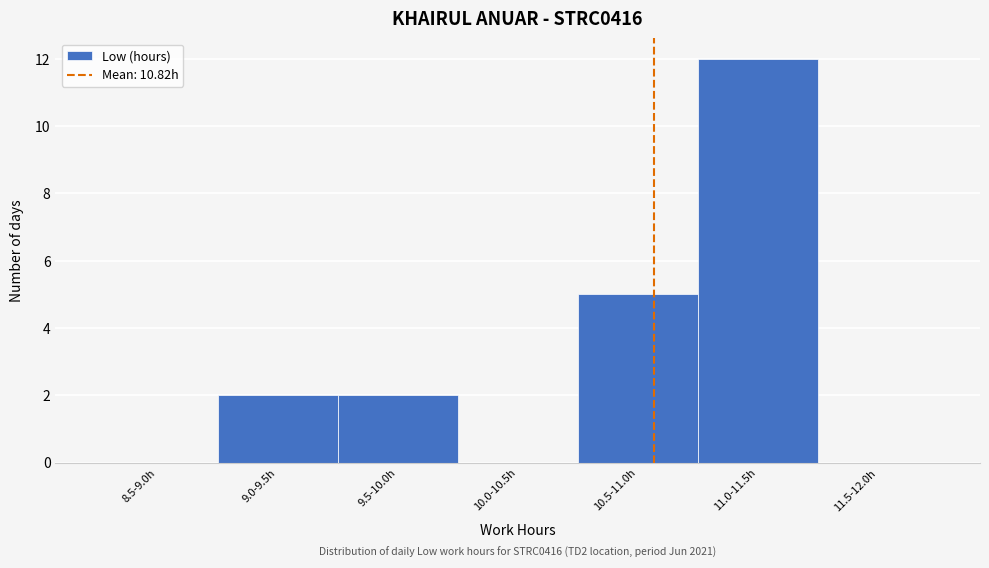

Reading left to right, extract all data points from this chart.

8.5-9.0h=0	9.0-9.5h=2	9.5-10.0h=2	10.0-10.5h=0	10.5-11.0h=5	11.0-11.5h=12	11.5-12.0h=0